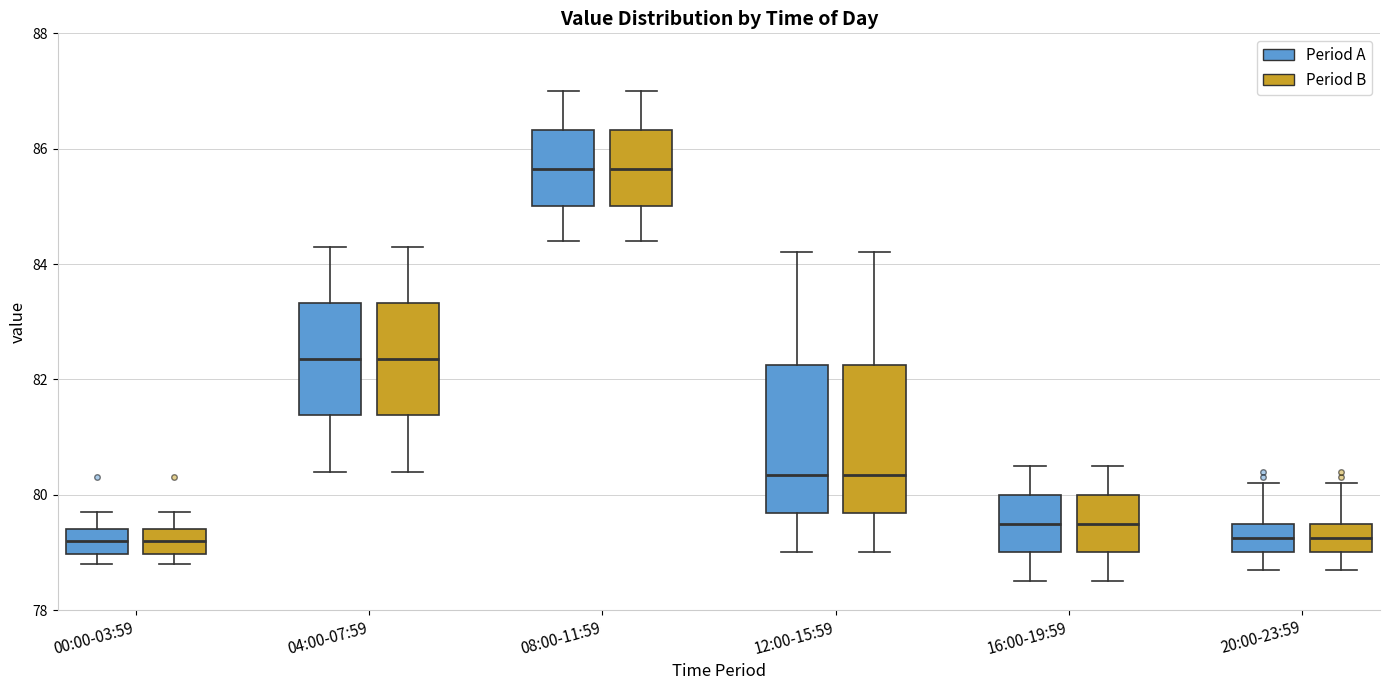

Reading left to right, read every box against the y-axis: the position of its median line, the range the box covers, and the ends of its whiskers. The values are not printed on the chart, so give them approximately, as read against the axis.

00:00-03:59 (Period A): median 79.2, box 79.0 to 79.4, whiskers 78.8 to 79.8
00:00-03:59 (Period B): median 79.2, box 79.0 to 79.4, whiskers 78.8 to 79.8
04:00-07:59 (Period A): median 82.4, box 81.4 to 83.4, whiskers 80.4 to 84.4
04:00-07:59 (Period B): median 82.4, box 81.4 to 83.4, whiskers 80.4 to 84.4
08:00-11:59 (Period A): median 85.6, box 85.0 to 86.4, whiskers 84.4 to 87.0
08:00-11:59 (Period B): median 85.6, box 85.0 to 86.4, whiskers 84.4 to 87.0
12:00-15:59 (Period A): median 80.4, box 79.6 to 82.2, whiskers 79.0 to 84.2
12:00-15:59 (Period B): median 80.4, box 79.6 to 82.2, whiskers 79.0 to 84.2
16:00-19:59 (Period A): median 79.6, box 79.0 to 80.0, whiskers 78.6 to 80.6
16:00-19:59 (Period B): median 79.6, box 79.0 to 80.0, whiskers 78.6 to 80.6
20:00-23:59 (Period A): median 79.2, box 79.0 to 79.6, whiskers 78.8 to 80.2
20:00-23:59 (Period B): median 79.2, box 79.0 to 79.6, whiskers 78.8 to 80.2